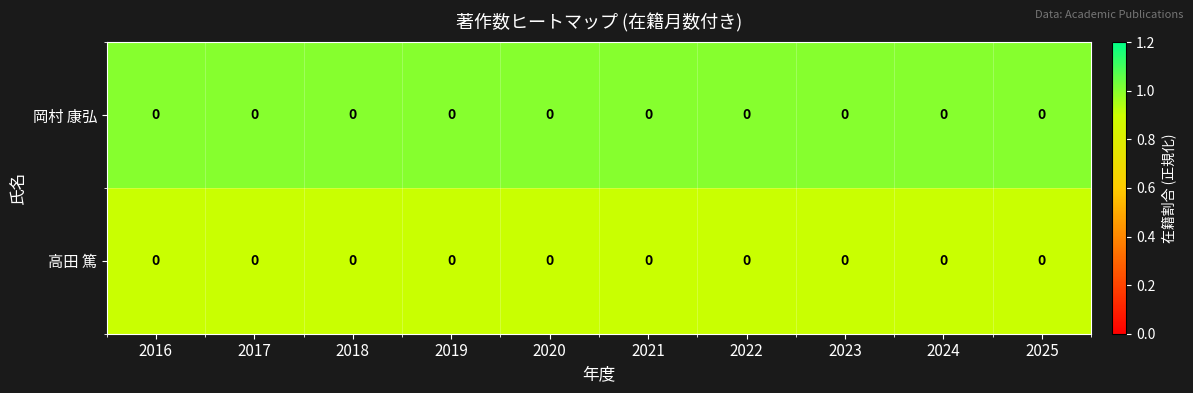

Is the value of 岡村 康弘 at 2023 greater than the value of 高田 篤 at 2020?

Yes